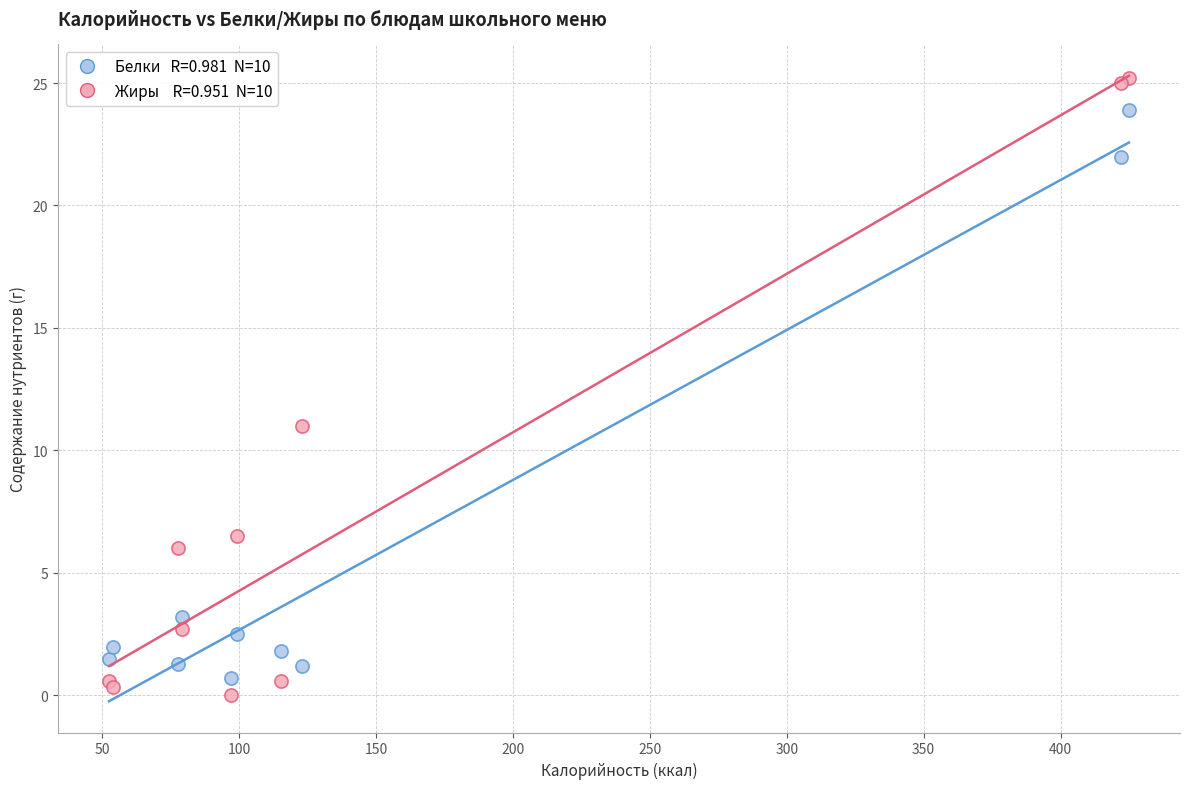

Across all series, what Y value is closest to 12?

11.0